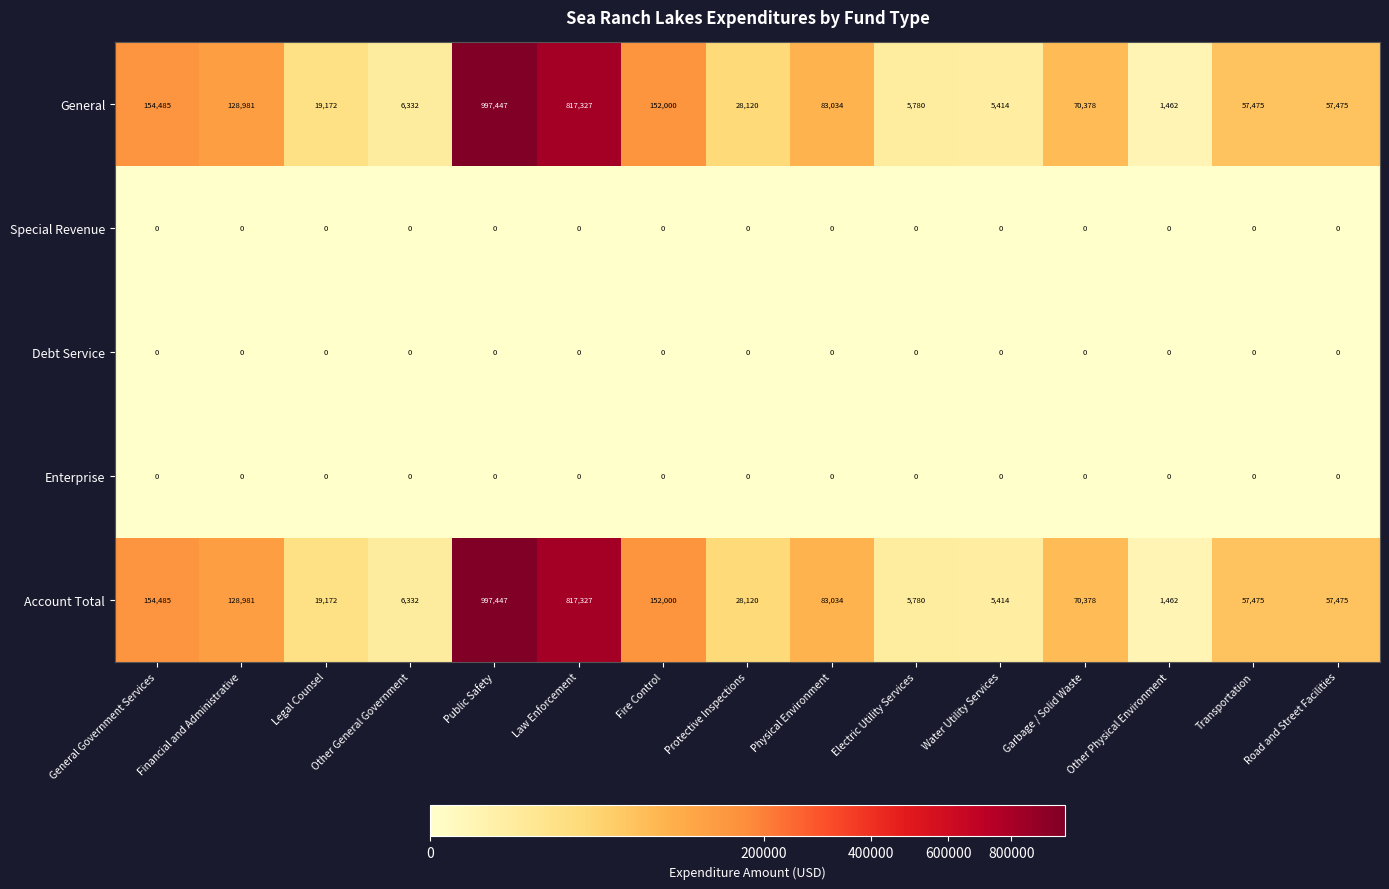

The Account Total series shows 91898 at Road and Street Facilities. True or false?

False